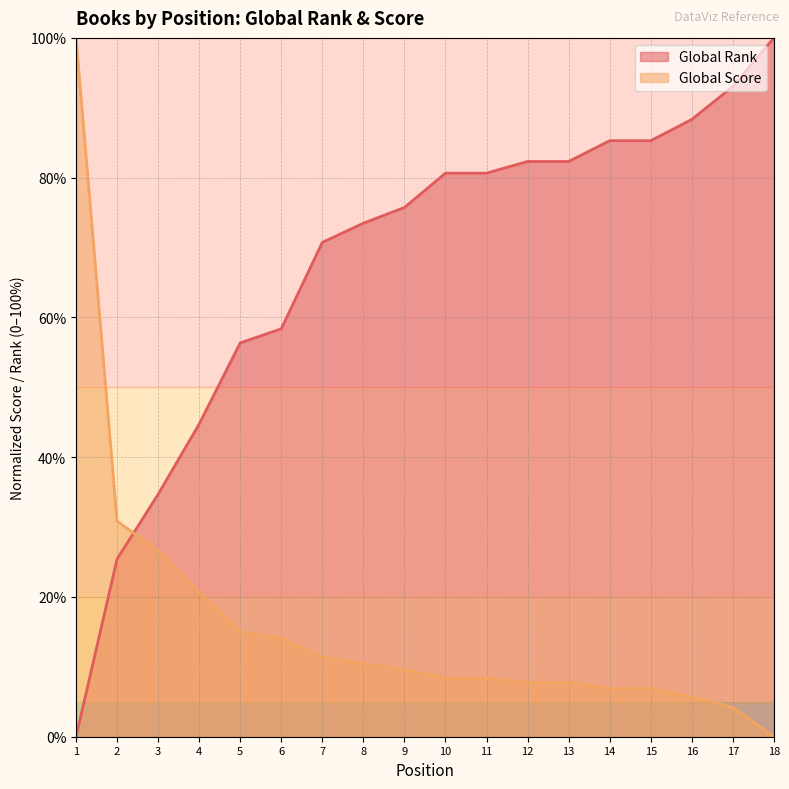

How many series are shown in this chart?

2